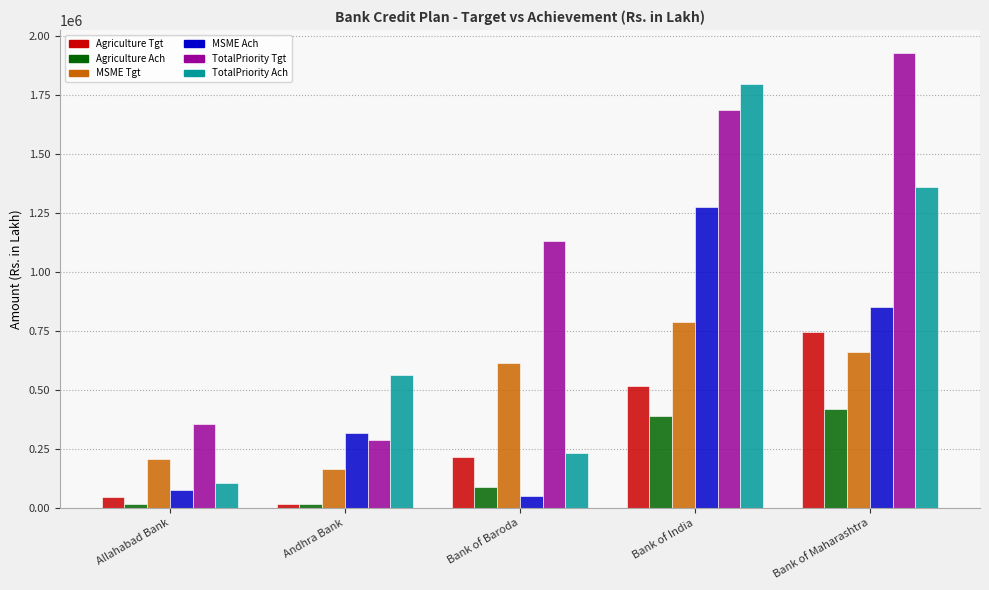

What is the minimum value for MSME Tgt?

163774.9